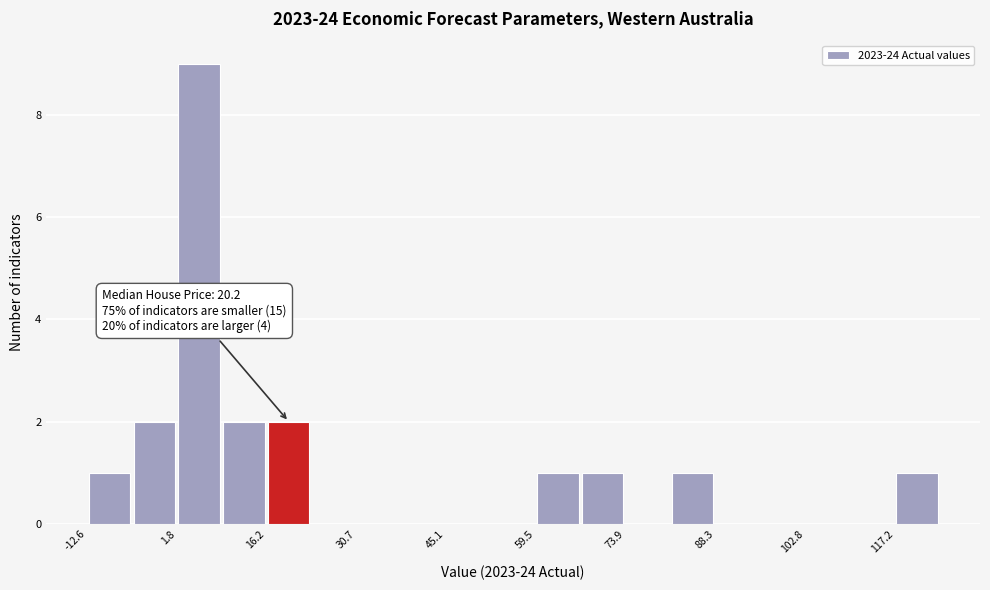

Read against the x-axis, roughly where is the centre of the tallest bar?

6